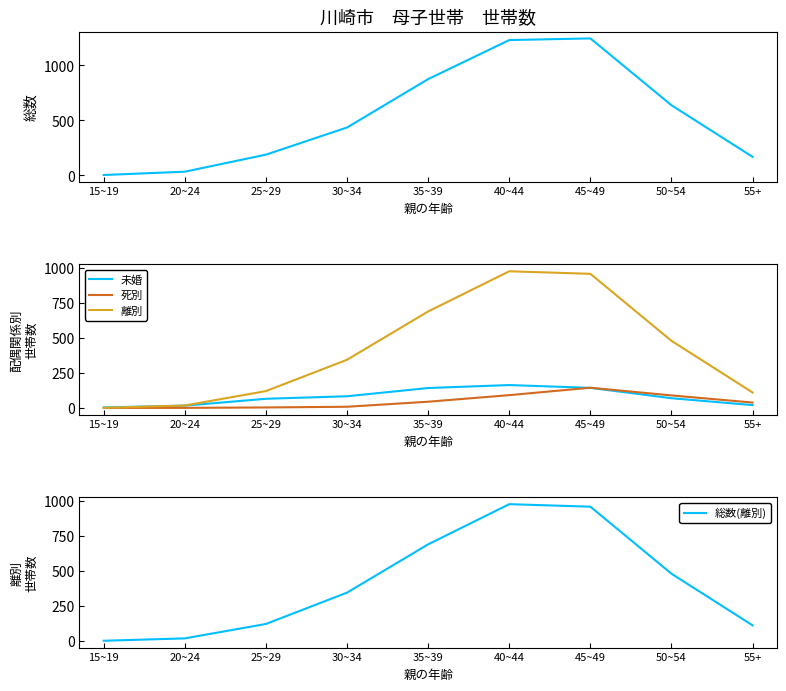

Reading right to left, what are all the values shown in this chart?

総数(全体): 55+=168	50~54=637	45~49=1245	40~44=1230	35~39=875	30~34=435	25~29=188	20~24=33	15~19=3
未婚: 55+=20	50~54=69	45~49=143	40~44=163	35~39=142	30~34=83	25~29=65	20~24=16	15~19=3
死別: 55+=38	50~54=89	45~49=144	40~44=91	35~39=44	30~34=8	25~29=3	20~24=0	15~19=0
離別: 55+=110	50~54=479	45~49=958	40~44=976	35~39=689	30~34=344	25~29=120	20~24=17	15~19=0
総数(離別): 55+=110	50~54=479	45~49=958	40~44=976	35~39=689	30~34=344	25~29=120	20~24=17	15~19=0